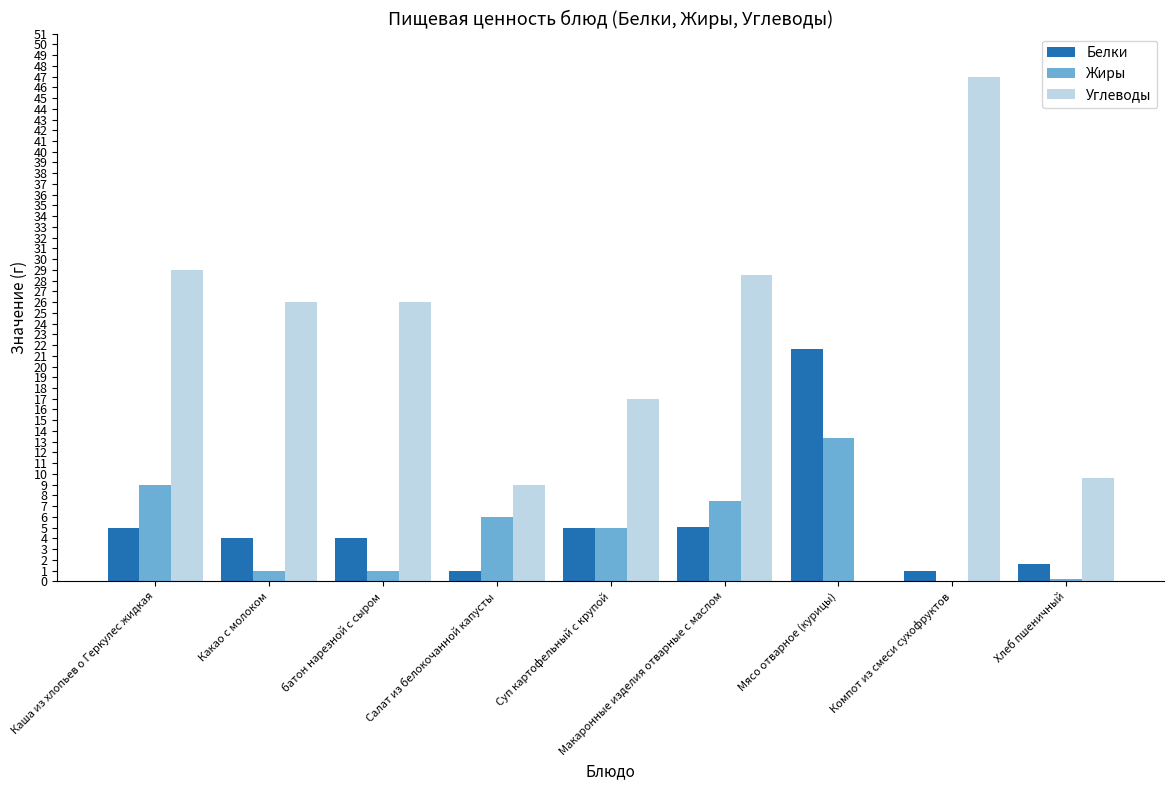

Count the number of data series in this chart.

3